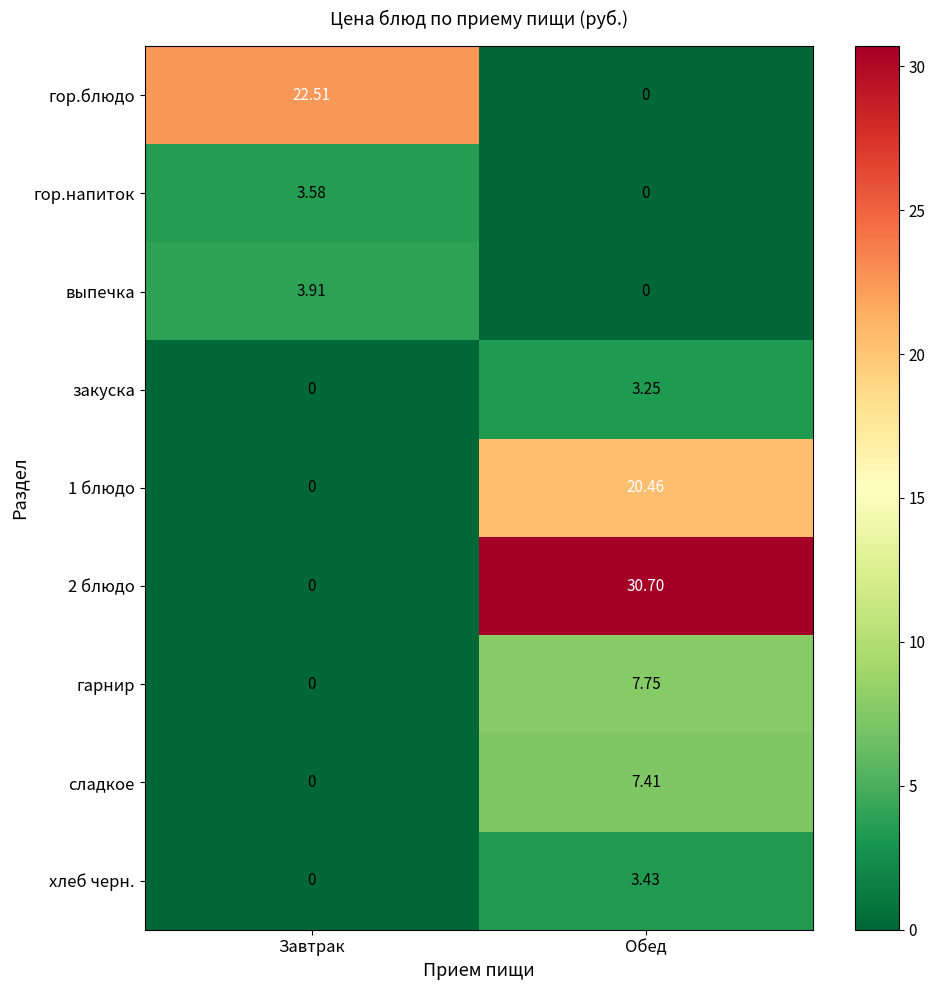

Which series has the widest spread of values?

2 блюдо